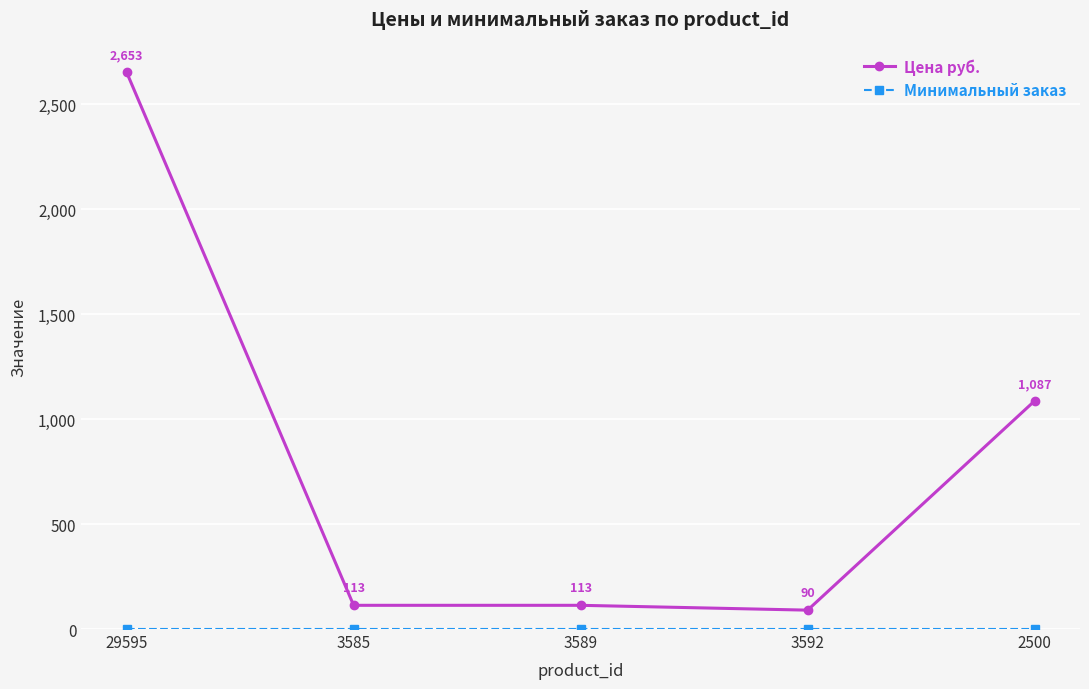

True or false: Цена руб. has a value of 113 at 3585.

True